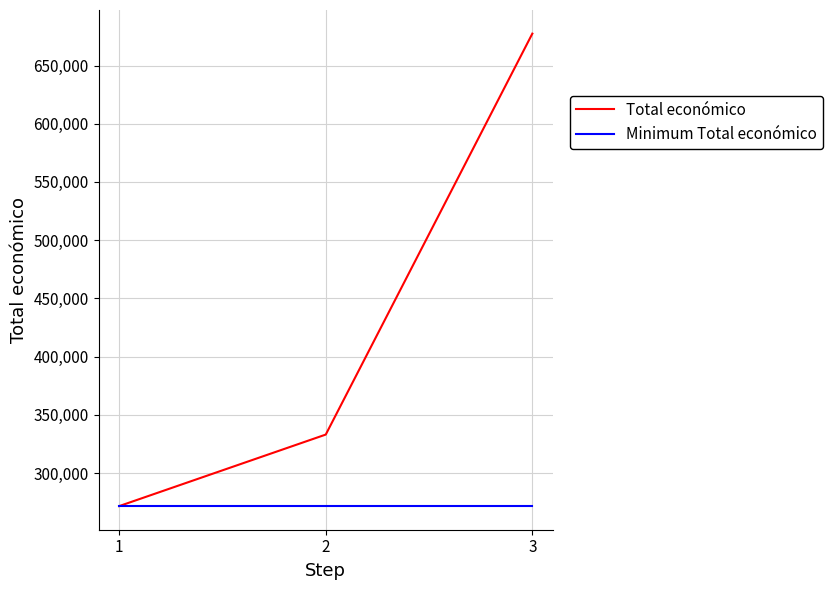

What is the sum of all Total económico values?

1281978